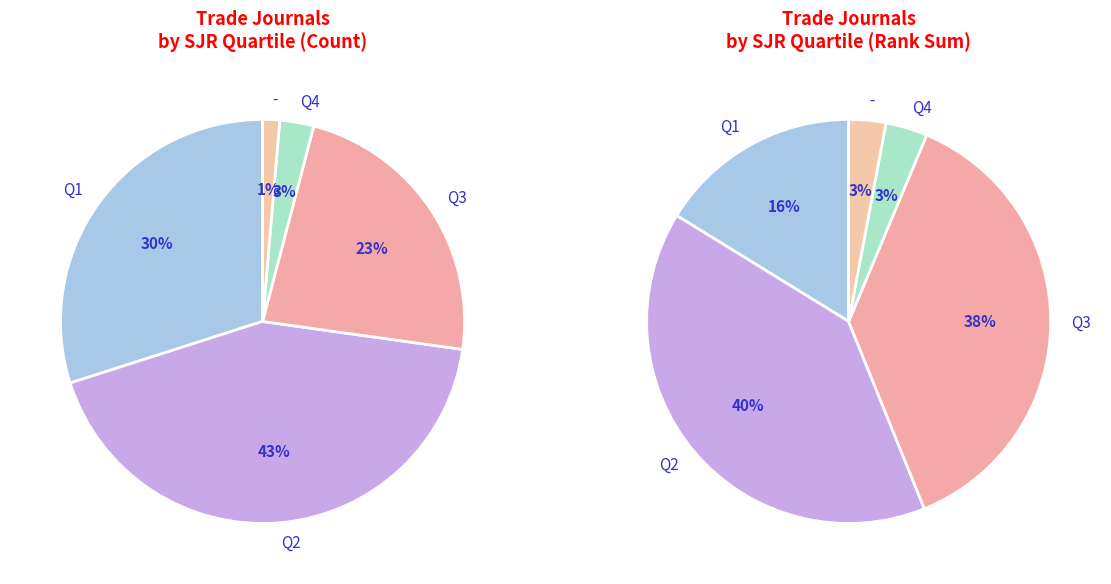

What percentage is the Q1 slice, to the nearest percent?

30%